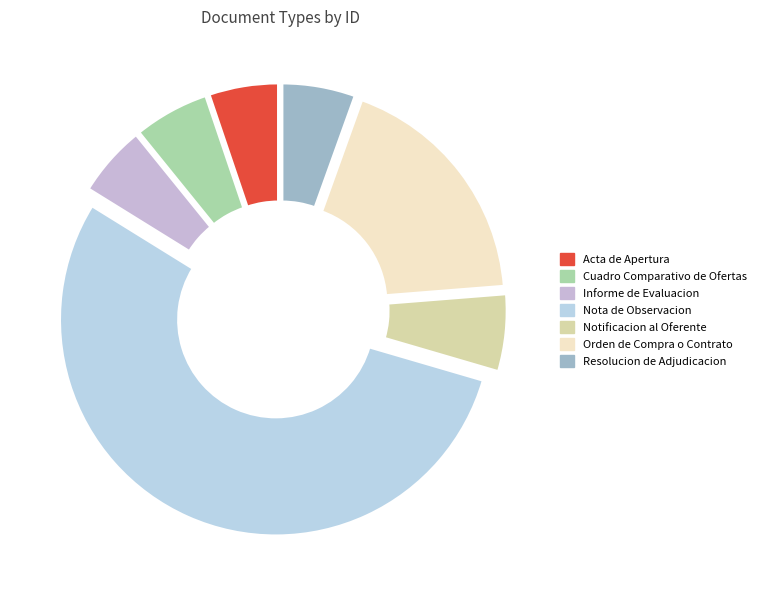

Do Acta de Apertura and Notificacion al Oferente together represent more than half of the pie?

No